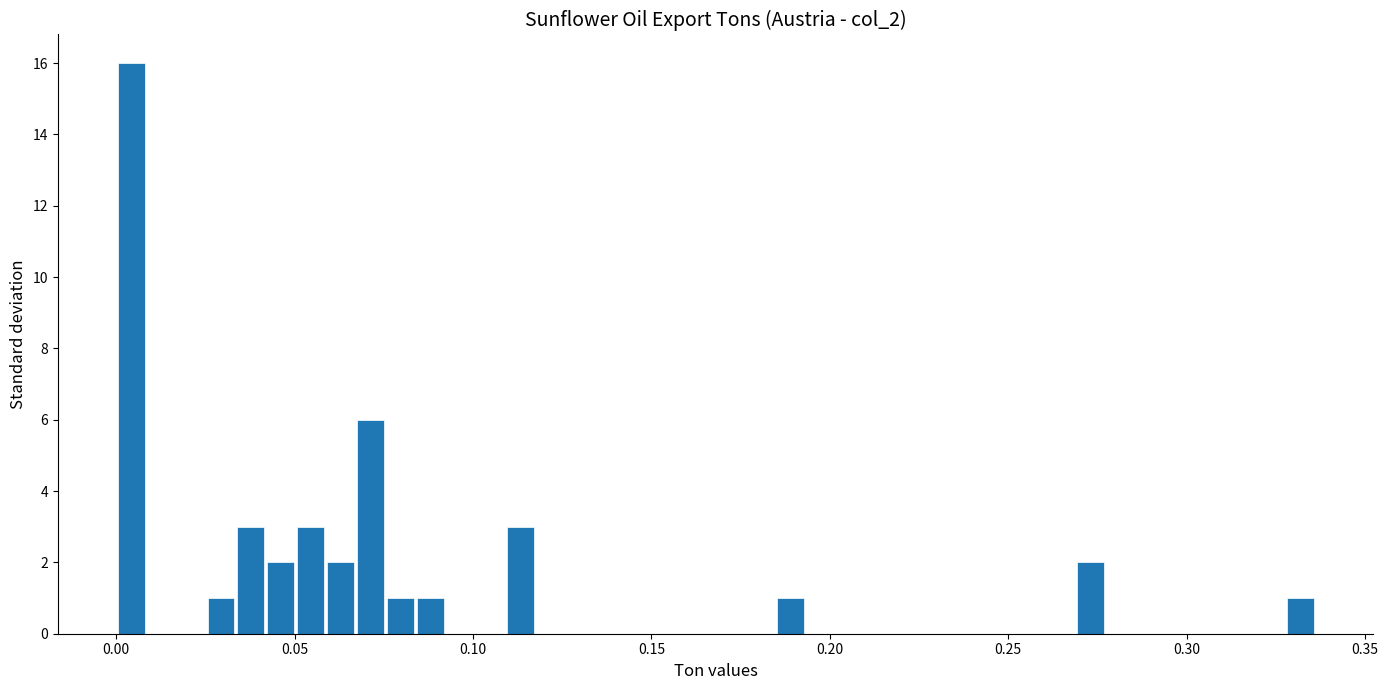

Around what value on the x-axis is the tallest bar? Give the approximate position of its centre, as read against the axis.

0.005